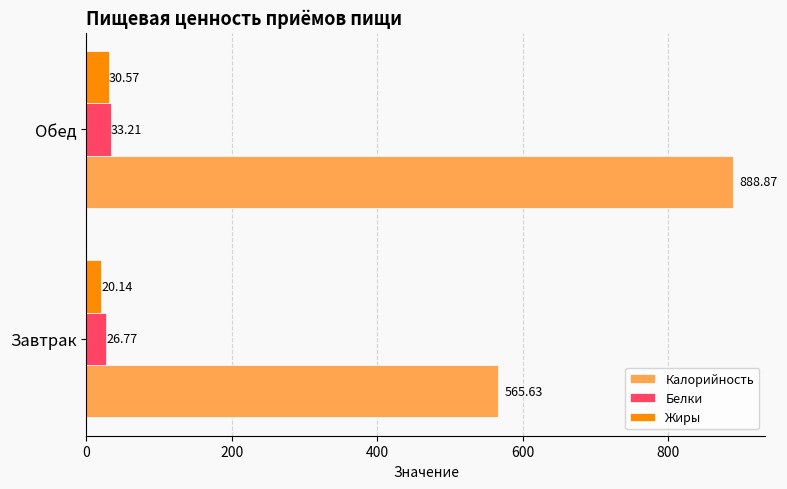

What is the total value across all series at Завтрак?

612.5